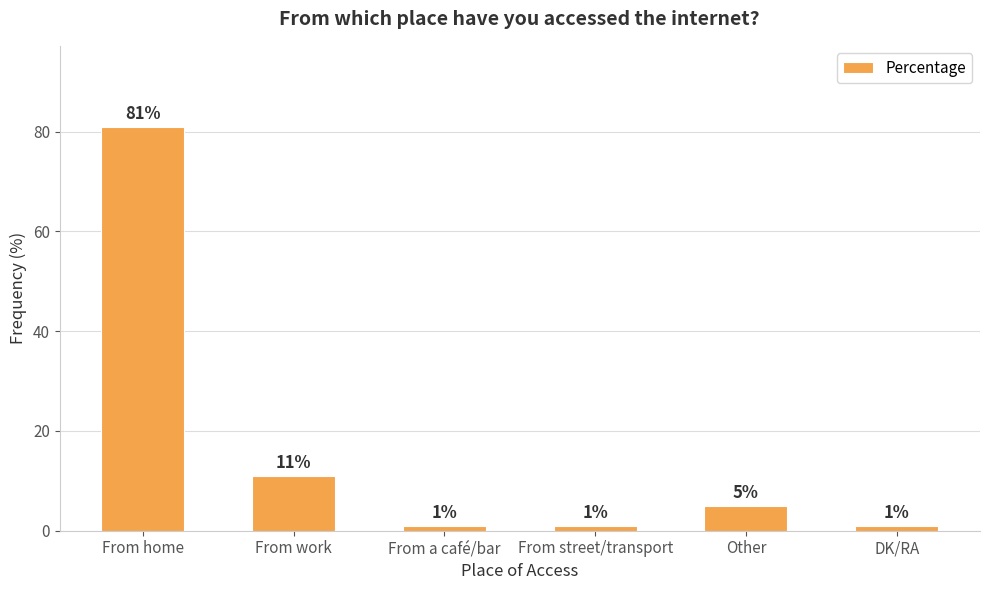

Is it true that the value at From home is 119?

False